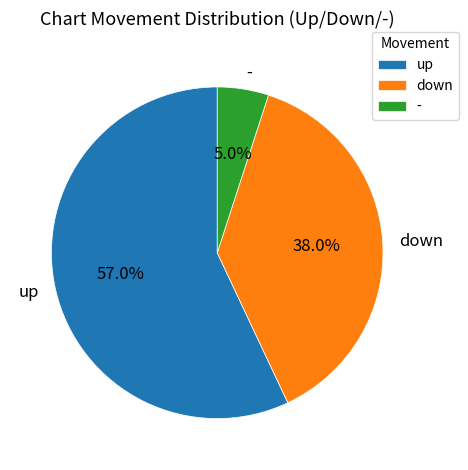

How many slices are in this pie chart?

3